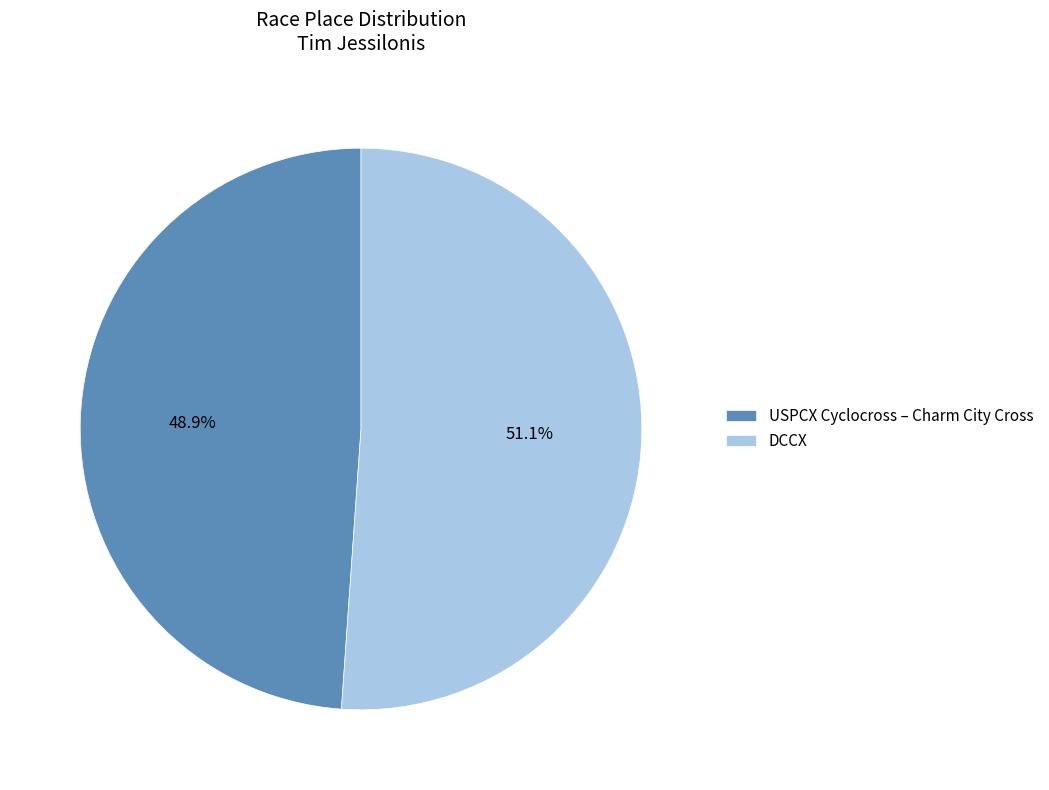

True or false: DCCX accounts for 51% of the total.

True